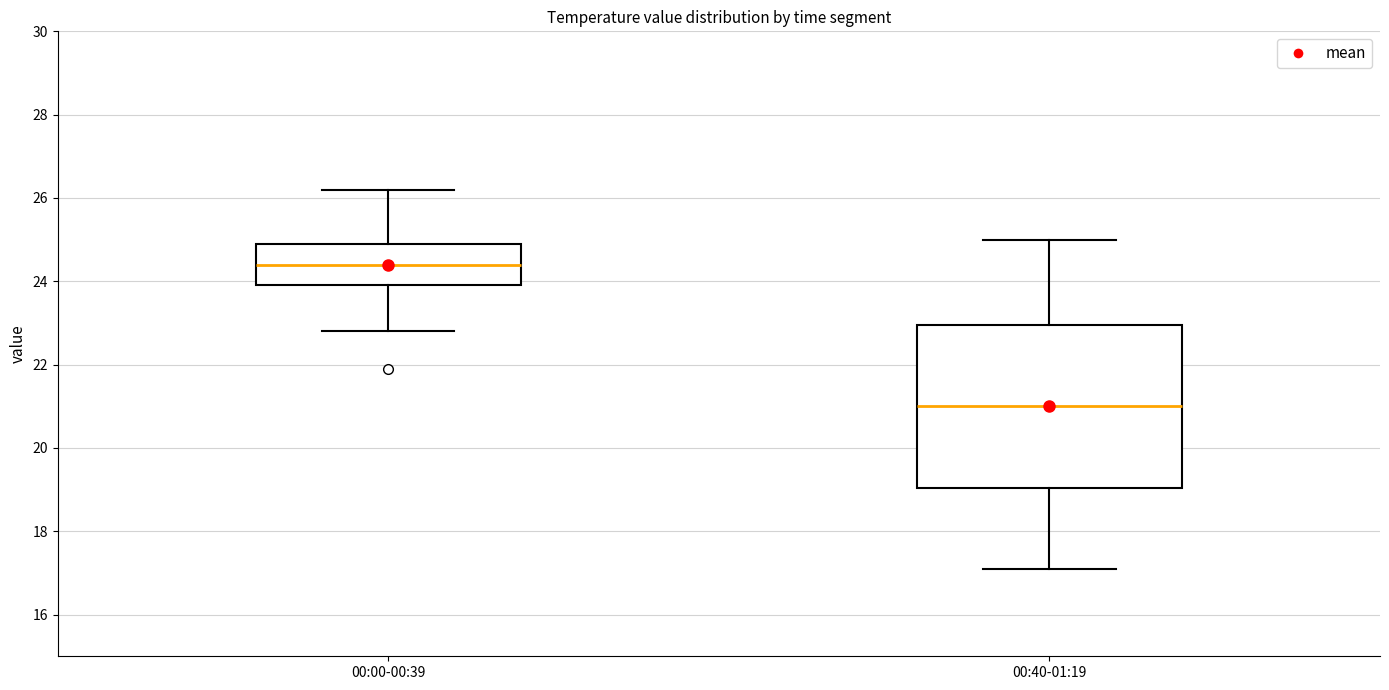

Reading left to right, read every box against the y-axis: the position of its median line, the range the box covers, and the ends of its whiskers. The values are not printed on the chart, so give them approximately, as read against the axis.

00:00-00:39: median 24.4, box 24.0 to 25.0, whiskers 22.8 to 26.2
00:40-01:19: median 21.0, box 19.0 to 23.0, whiskers 17.2 to 25.0